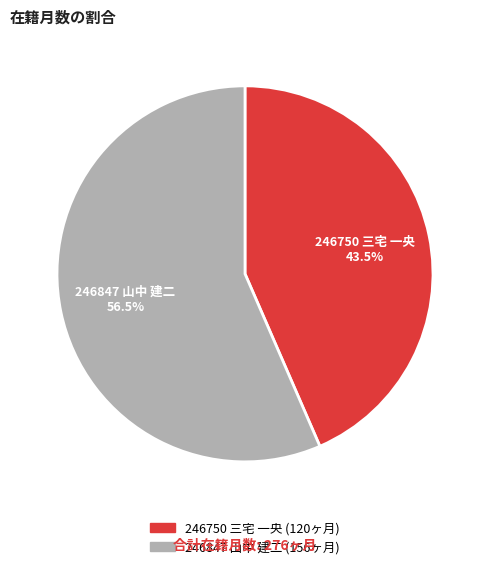

Do 246750 三宅 一央 and 246847 山中 建二 together represent more than half of the pie?

Yes